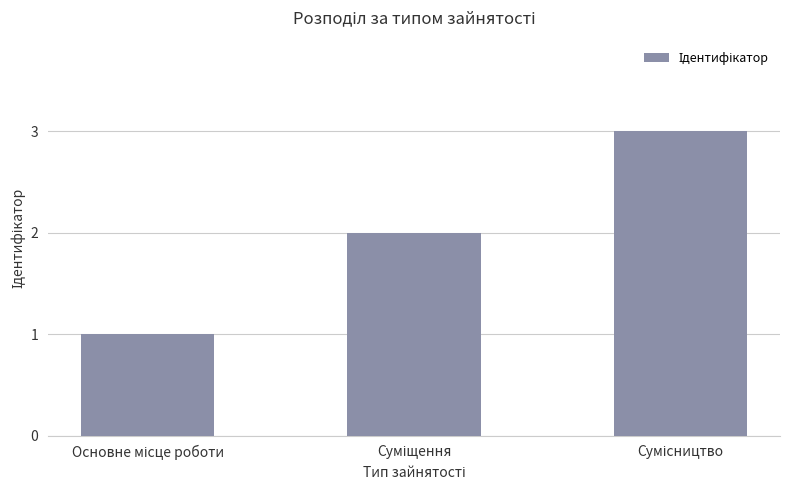

Count the number of data series in this chart.

1